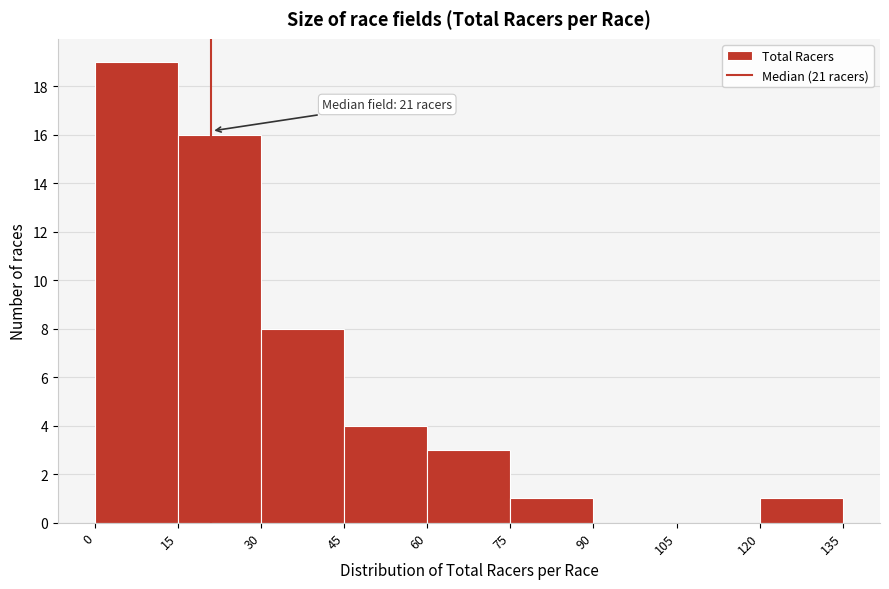

Over which range of the x-axis is the bar tallest?

0 to 15